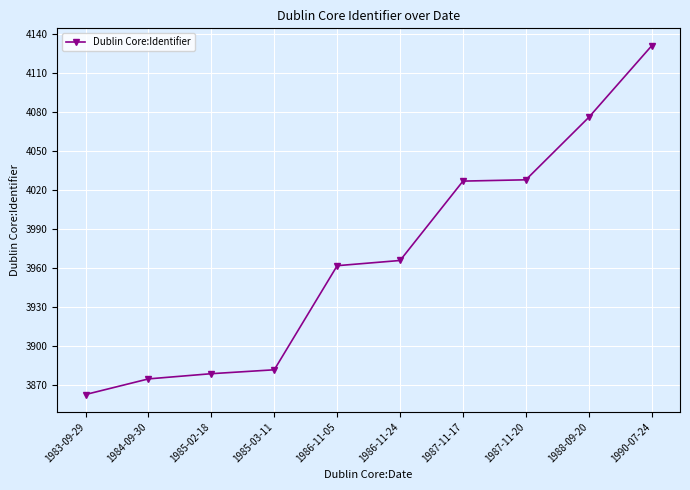

What value does the data have at 1990-07-24, to the nearest 10?

4130